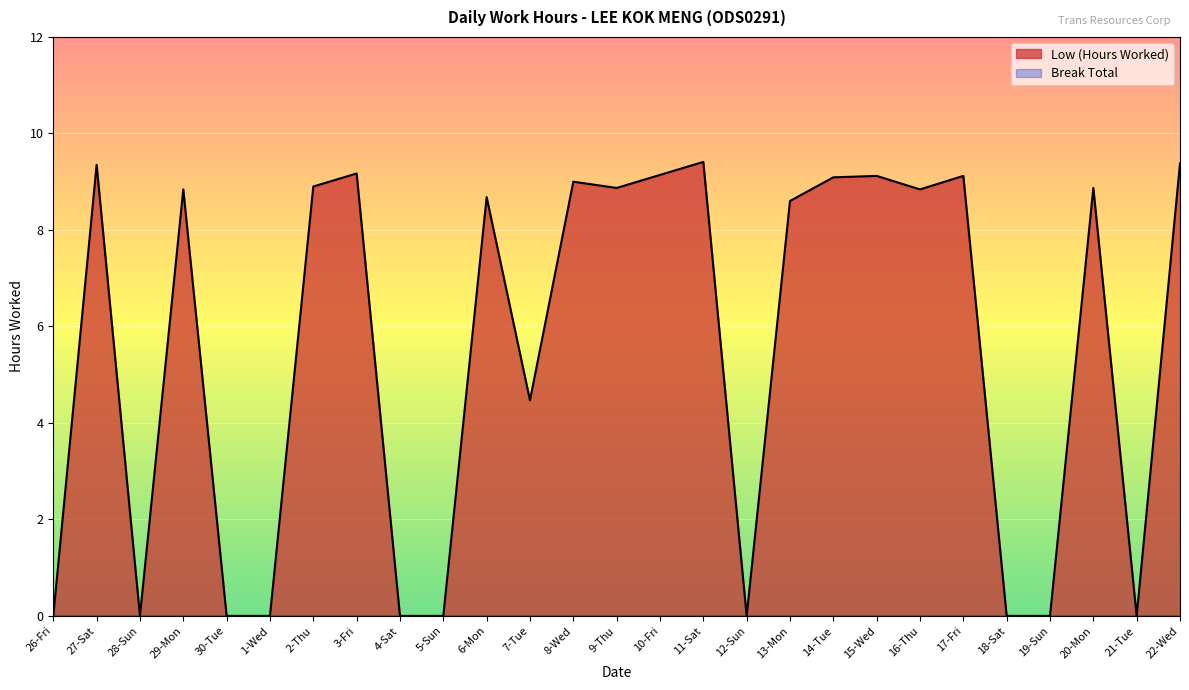

How many lines are shown in the chart?

2